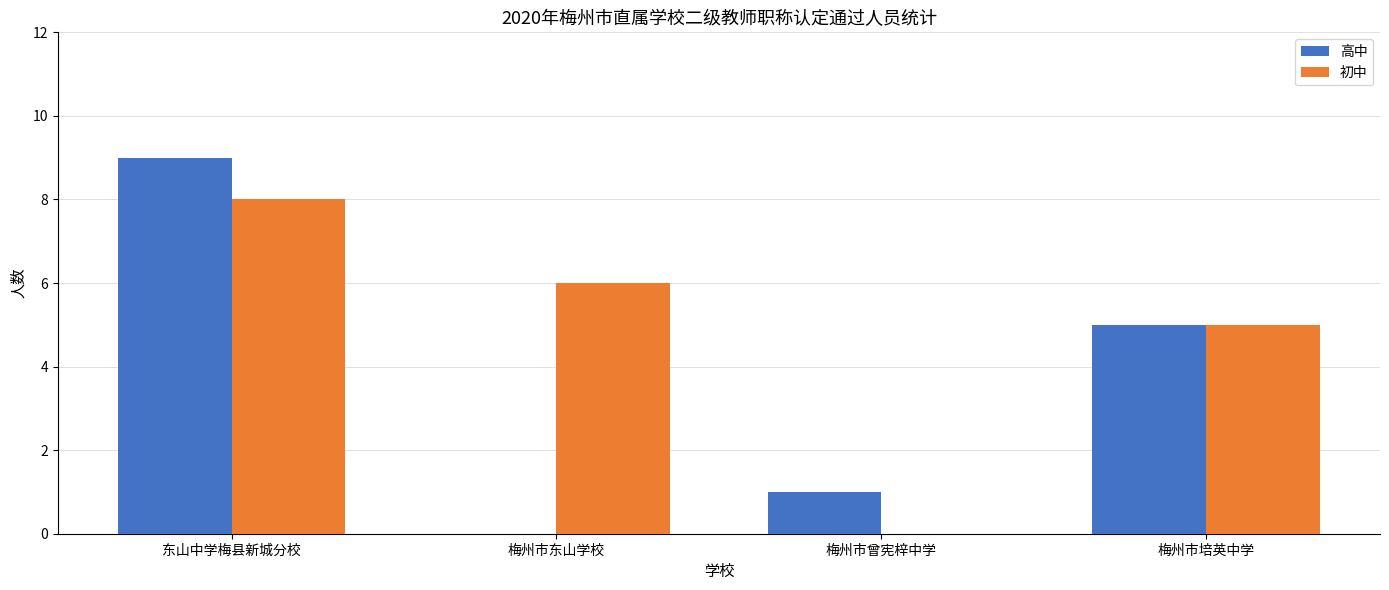

Which category has the highest value in the 高中 series?

东山中学梅县新城分校